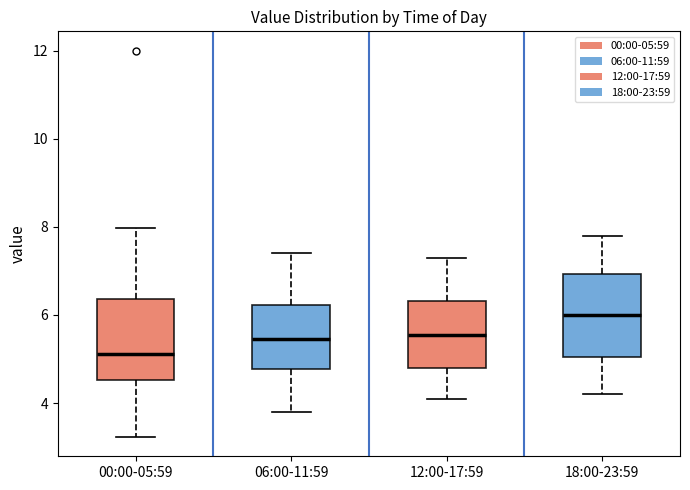

Reading left to right, read every box against the y-axis: the position of its median line, the range the box covers, and the ends of its whiskers. The values are not printed on the chart, so give them approximately, as read against the axis.

00:00-05:59: median 5.2, box 4.6 to 6.4, whiskers 3.2 to 8.0
06:00-11:59: median 5.4, box 4.8 to 6.2, whiskers 3.8 to 7.4
12:00-17:59: median 5.6, box 4.8 to 6.4, whiskers 4.2 to 7.4
18:00-23:59: median 6.0, box 5.0 to 7.0, whiskers 4.2 to 7.8